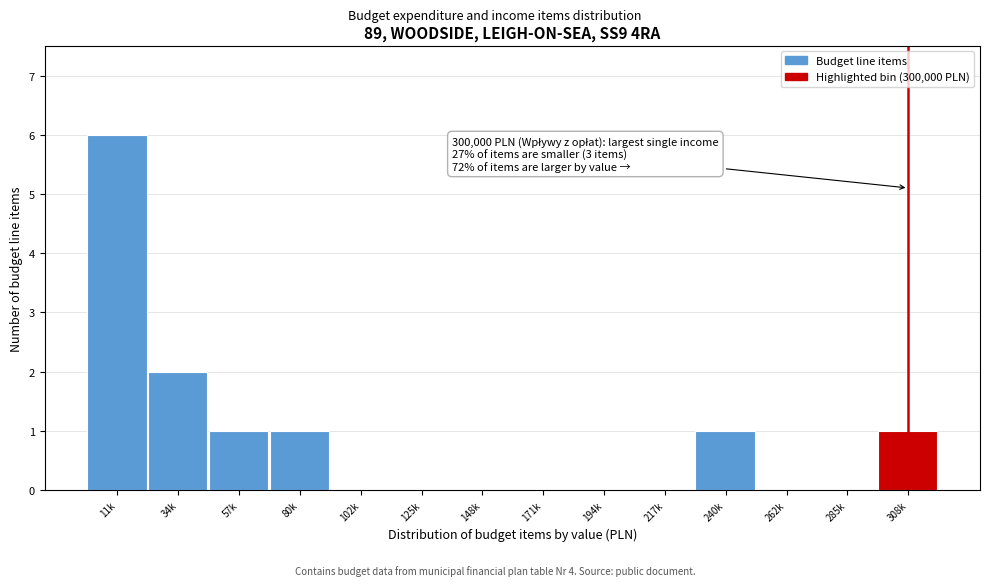

Reading left to right, transcribe all the data shown in this chart.

11k=6	34k=2	57k=1	80k=1	102k=0	125k=0	148k=0	171k=0	194k=0	217k=0	240k=1	262k=0	285k=0	308k=1